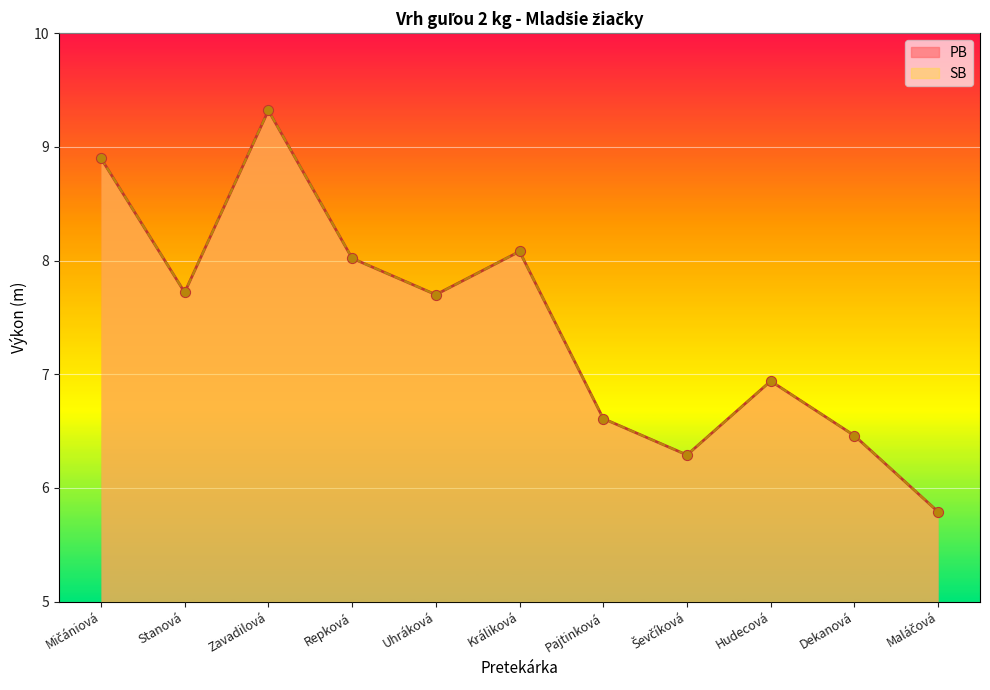

What are all the series names shown in the legend?

PB, SB